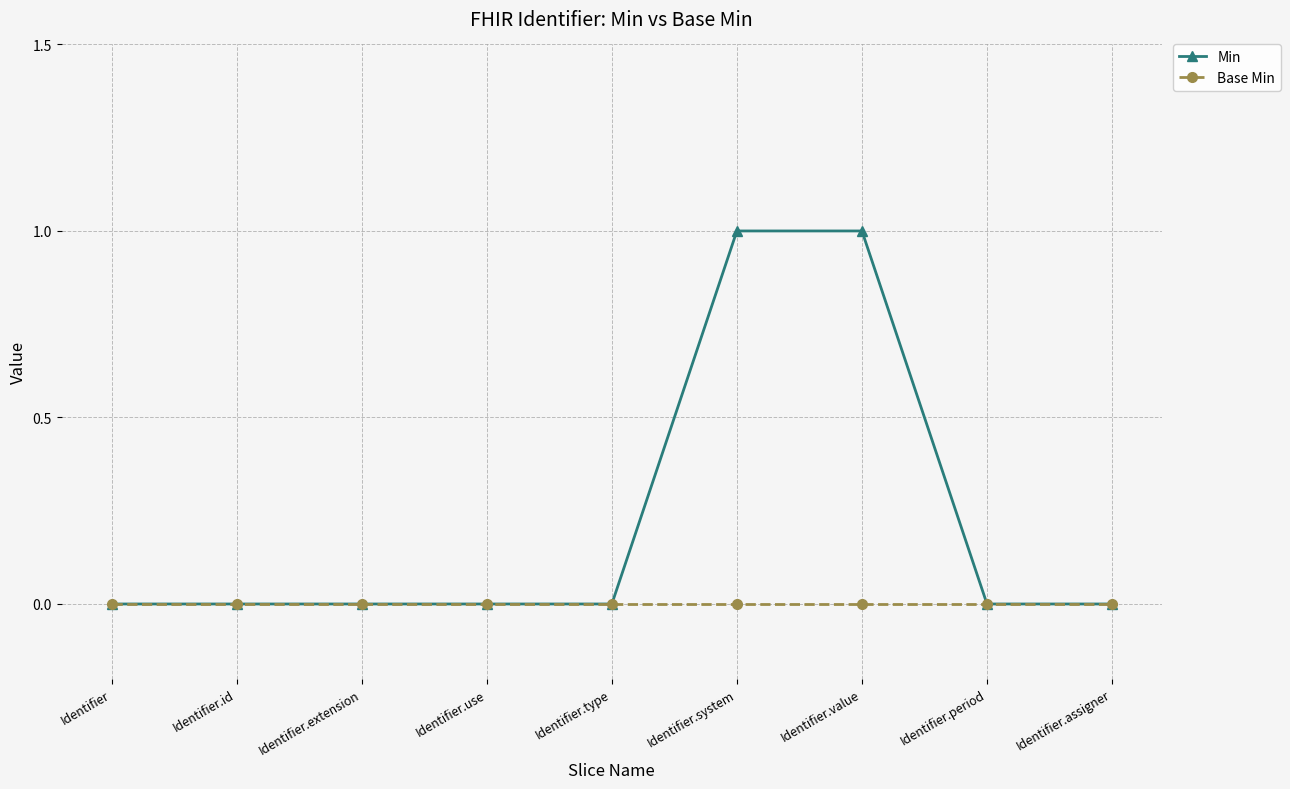

Reading right to left, extract all data points from this chart.

Min: 0	0	1	1	0	0	0	0	0
Base Min: 0	0	0	0	0	0	0	0	0